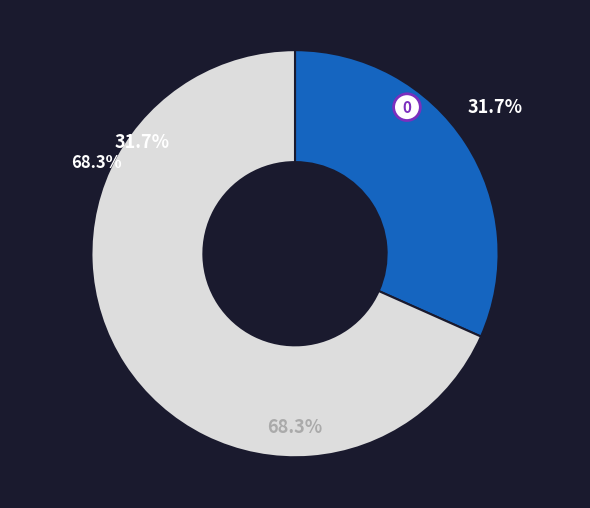

How many slices are in this pie chart?

2